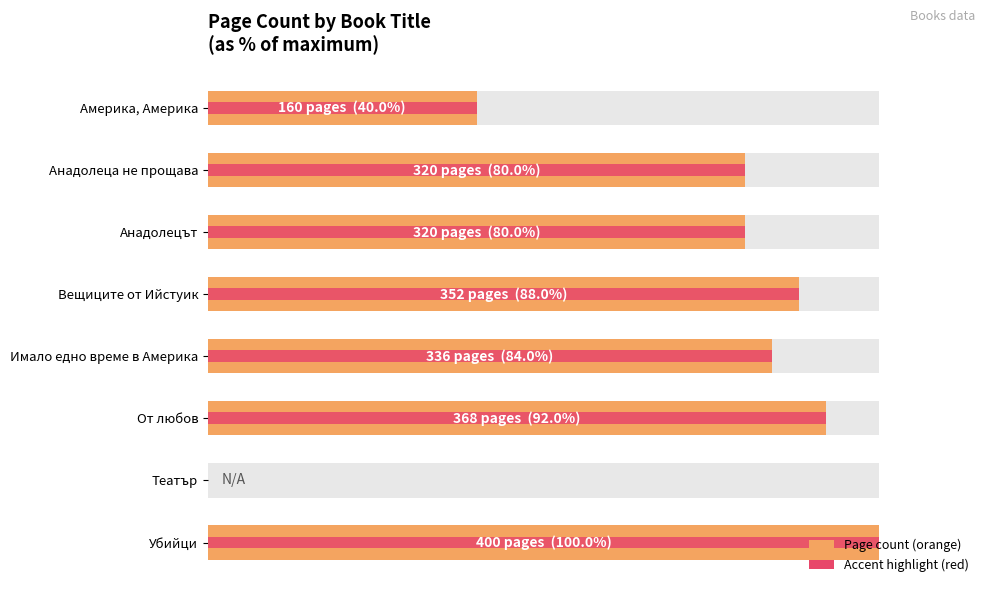

Which has a higher value, Имало едно време в Америка or Анадолецът?

Имало едно време в Америка